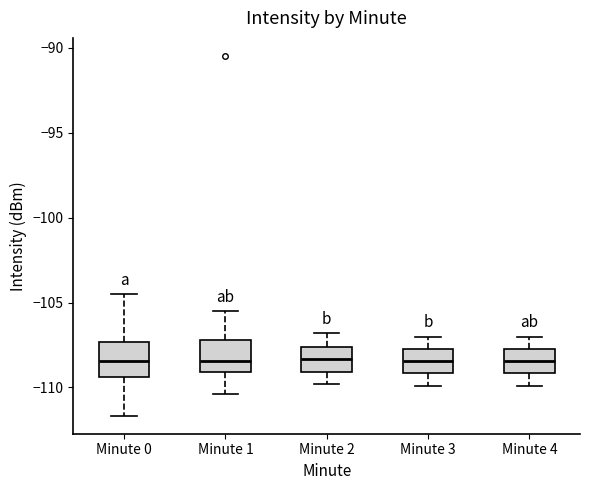

Where does the lower whisker of the box for Minute 0 end on the y-axis? The values are not printed on the chart, so give them approximately, as read against the axis.

-111.5